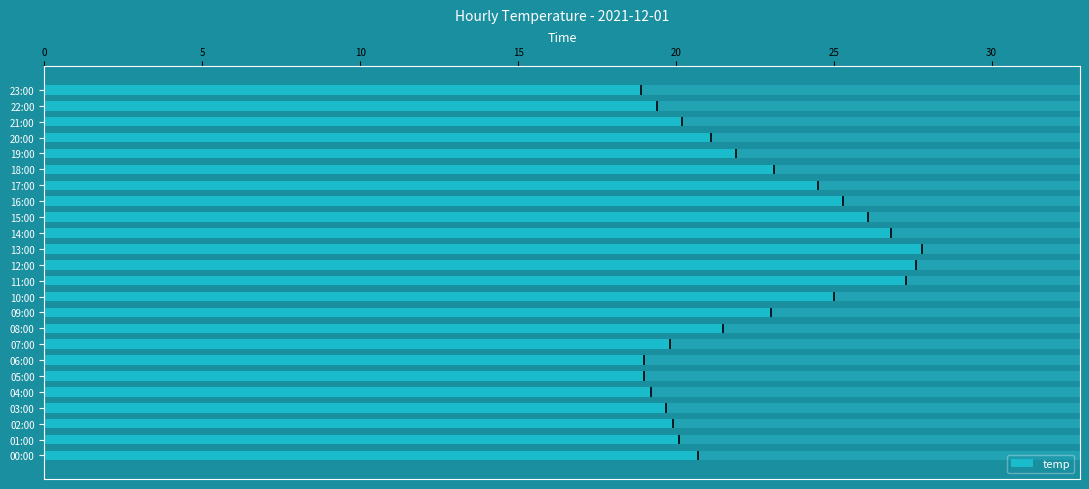

Reading right to left, transcribe all the data shown in this chart.

18.9	19.4	20.2	21.1	21.9	23.1	24.5	25.3	26.1	26.8	27.8	27.6	27.3	25.0	23.0	21.5	19.8	19.0	19.0	19.2	19.7	19.9	20.1	20.7